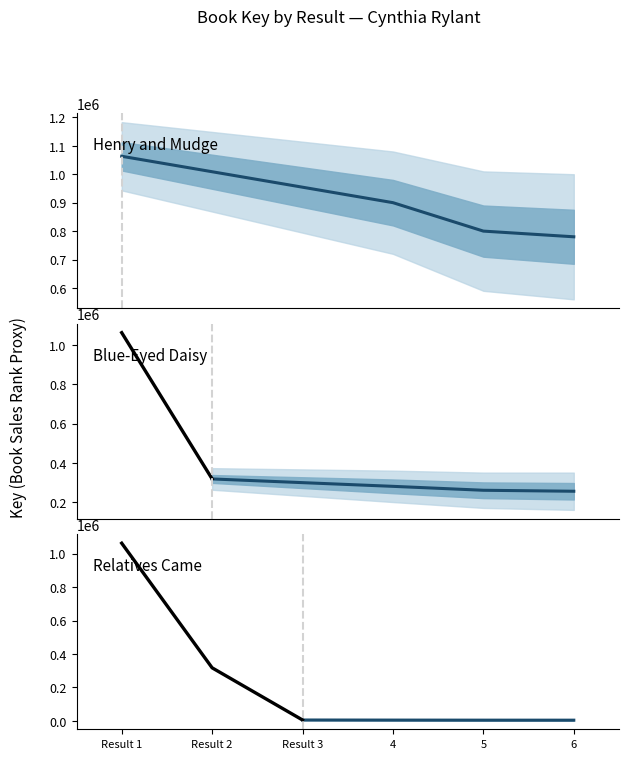

What is the sum of the values at Result 1 and Result 2?

1380888